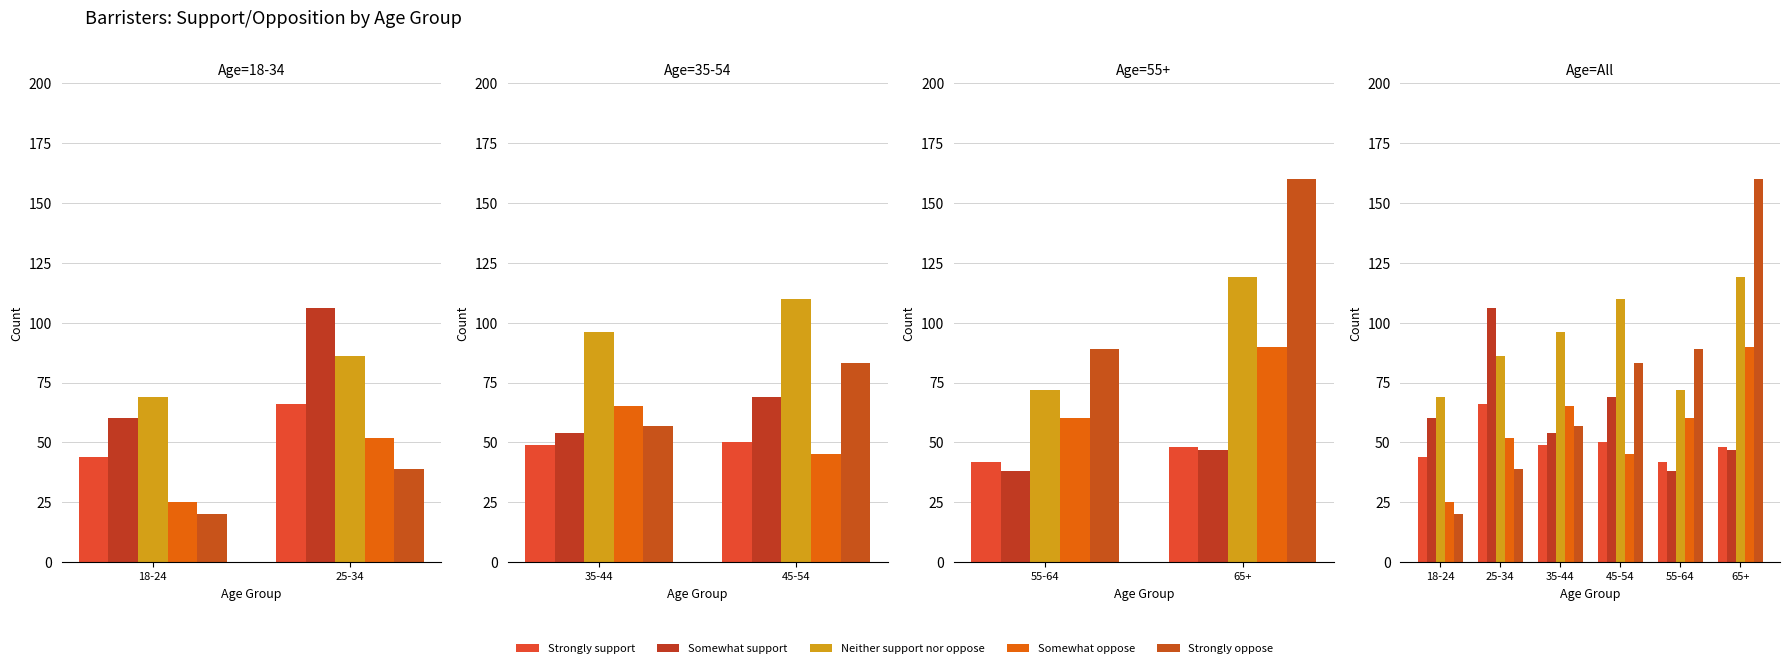

At which label is Strongly support closest to 54?

45-54